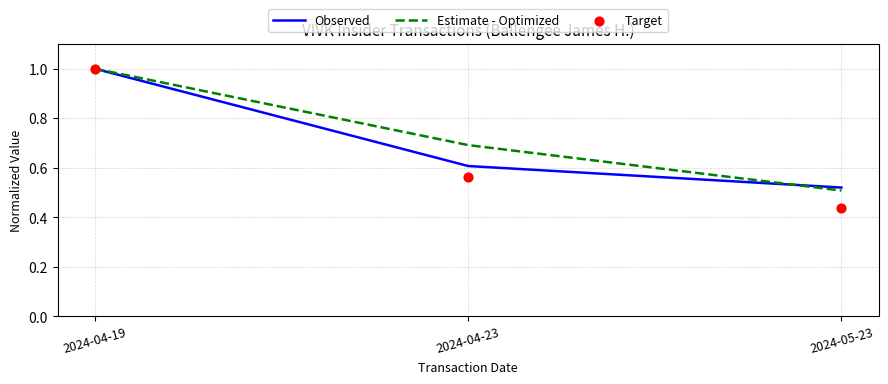

Which series has the largest total across all categories?

Estimate - Optimized